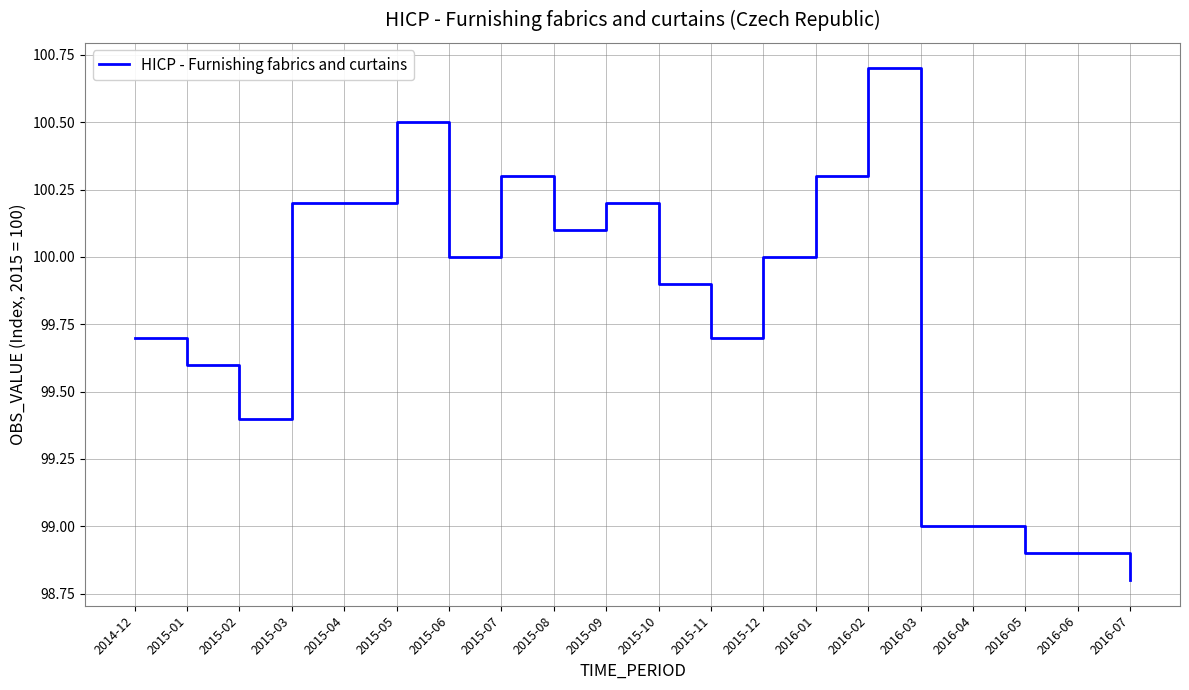

How many values are below 100?

10